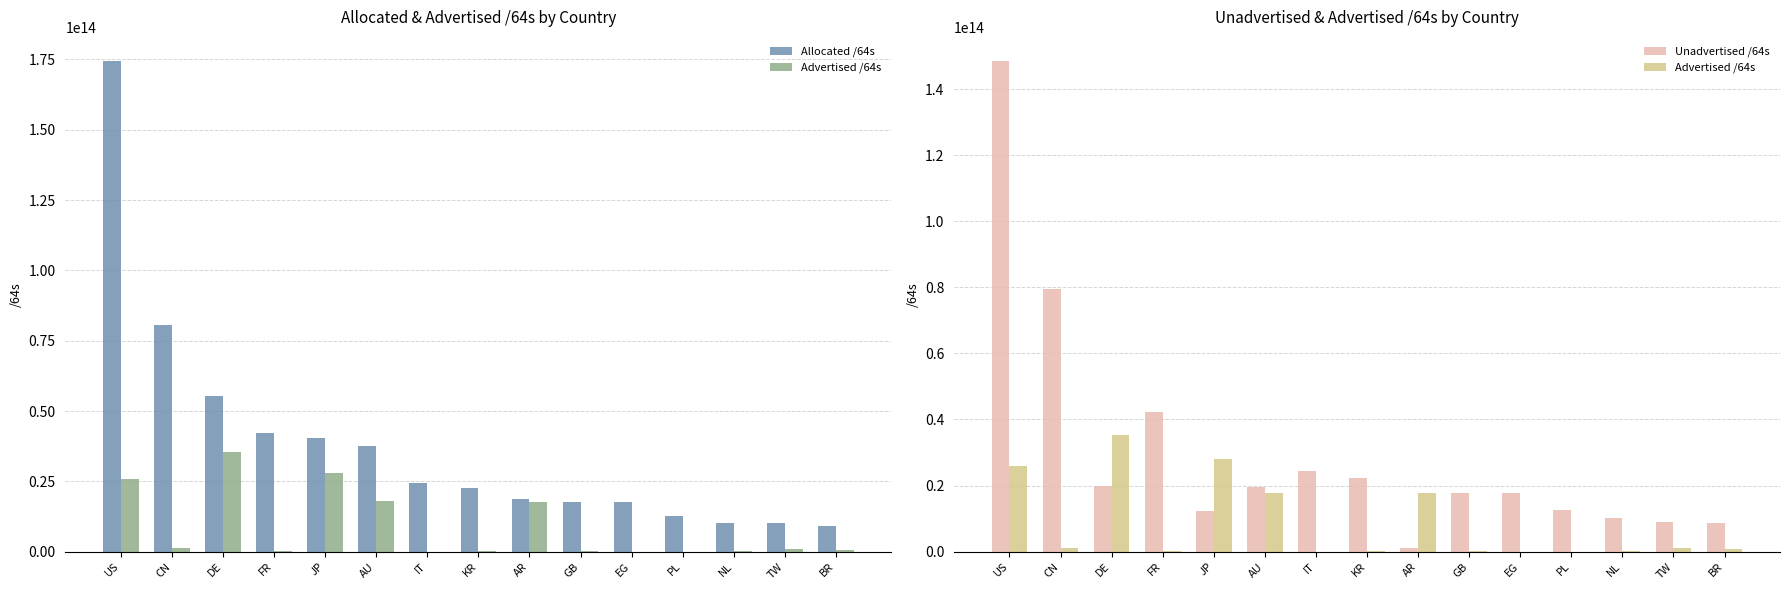

What value does the Allocated /64s series have at AU?

37409217445888